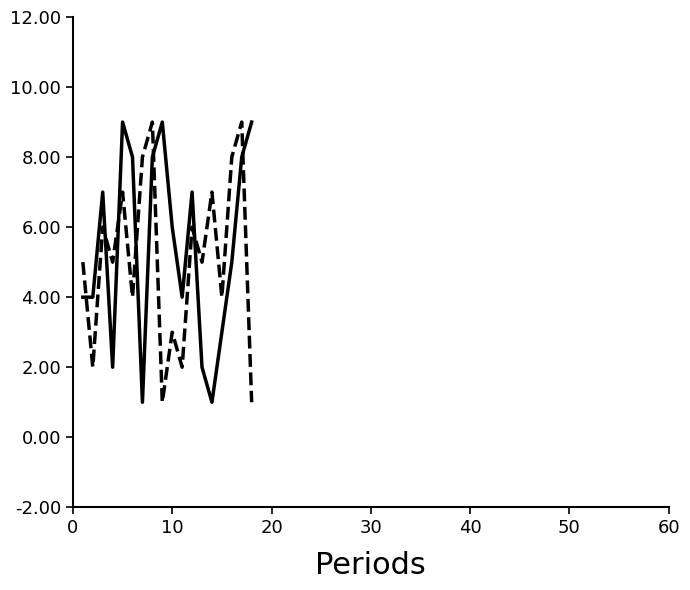

What is the maximum value shown in the chart?

9